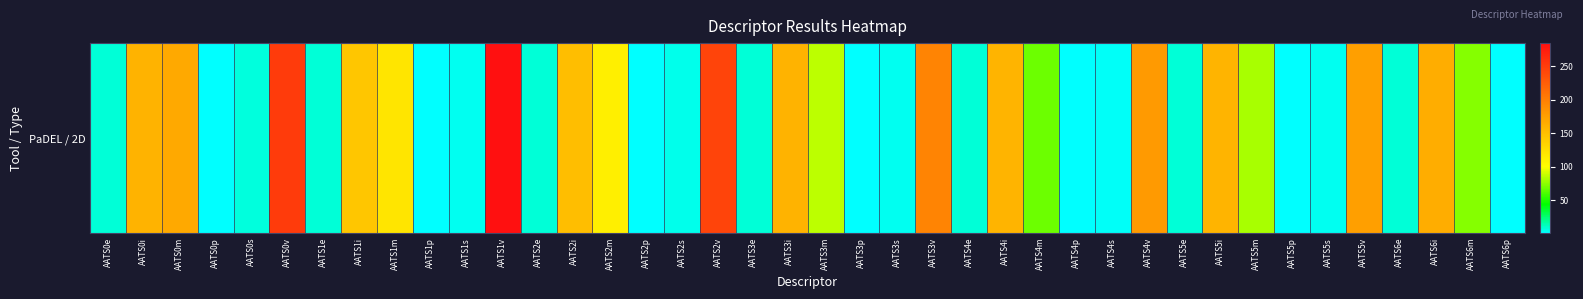

Which has a higher value, AATS2v or AATS2m?

AATS2v